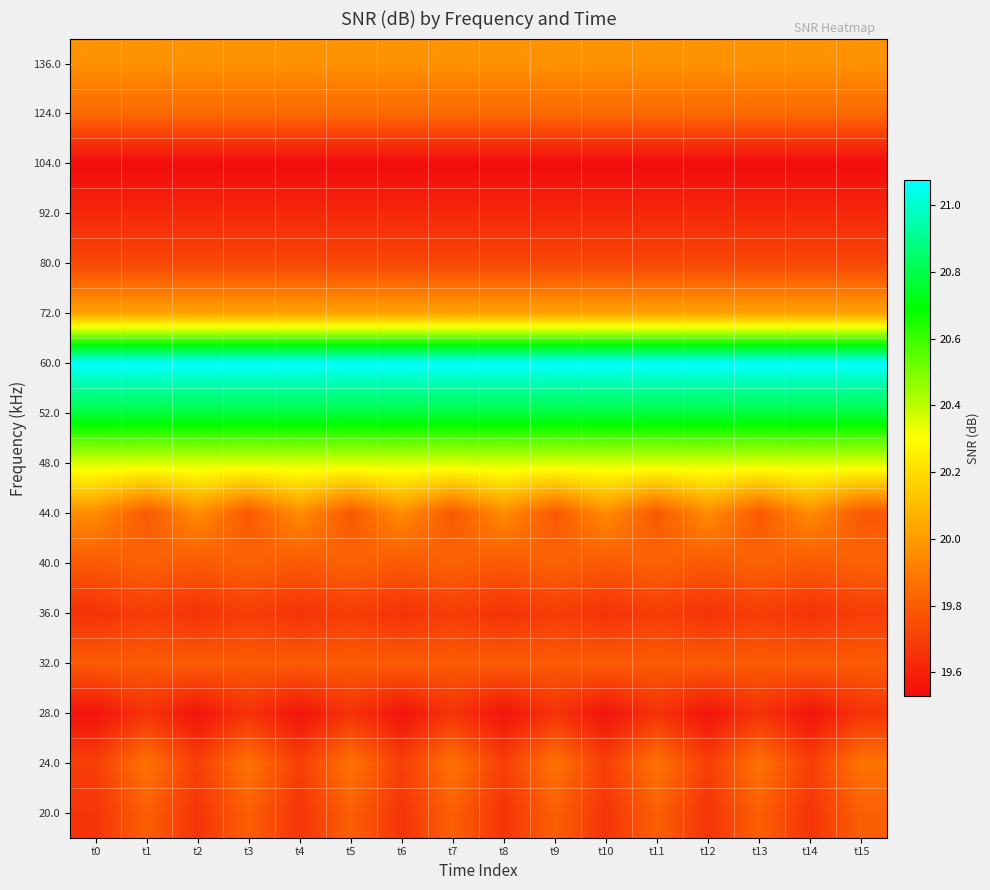

Rank the series by their maximum value, from lowest to highest.

104.0, 92.0, 28.0, 36.0, 80.0, 32.0, 20.0, 40.0, 124.0, 24.0, 44.0, 136.0, 72.0, 48.0, 52.0, 60.0